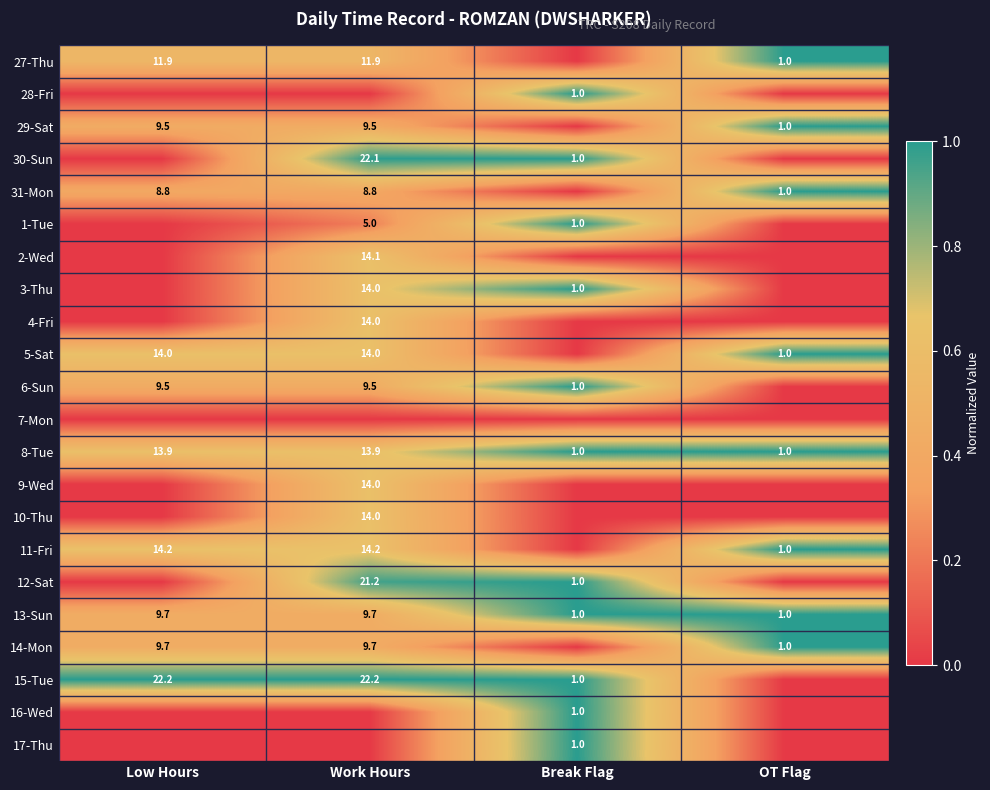

Is the value of 12-Sat at Break Flag greater than the value of 27-Thu at Work Hours?

No